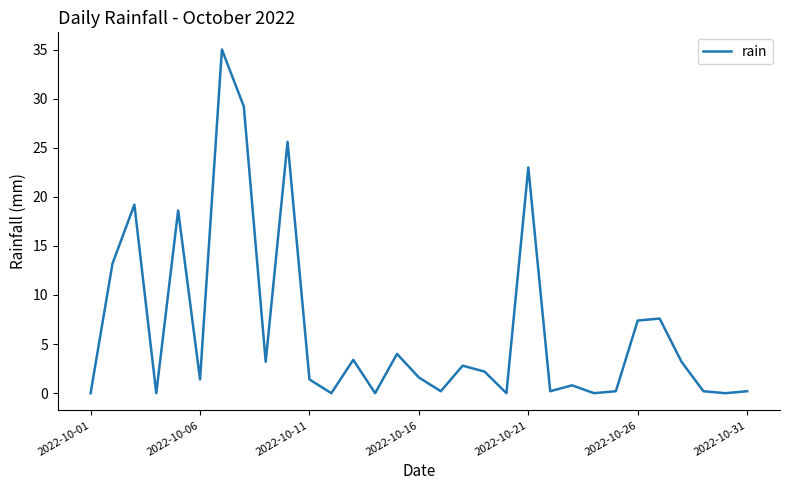

What is the greatest value displayed?

35.0